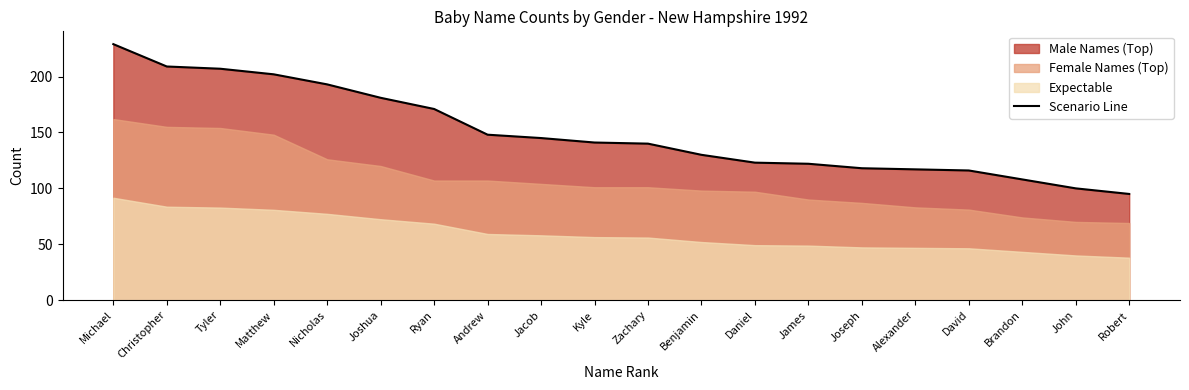

What is the change in value from Ryan to Joseph?

-53